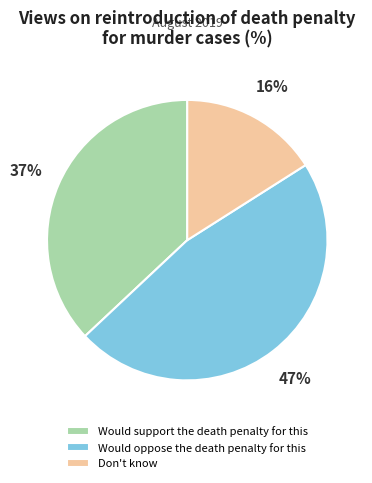

Is the sum of Don't know and Would support the death penalty for this greater than half?

Yes